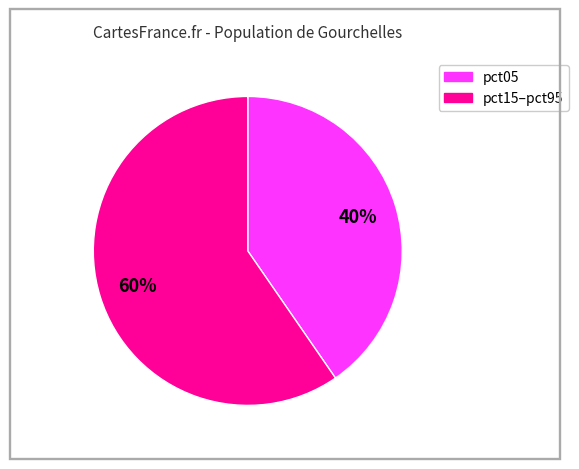

To the nearest percent, what is the average slice percentage?

50%